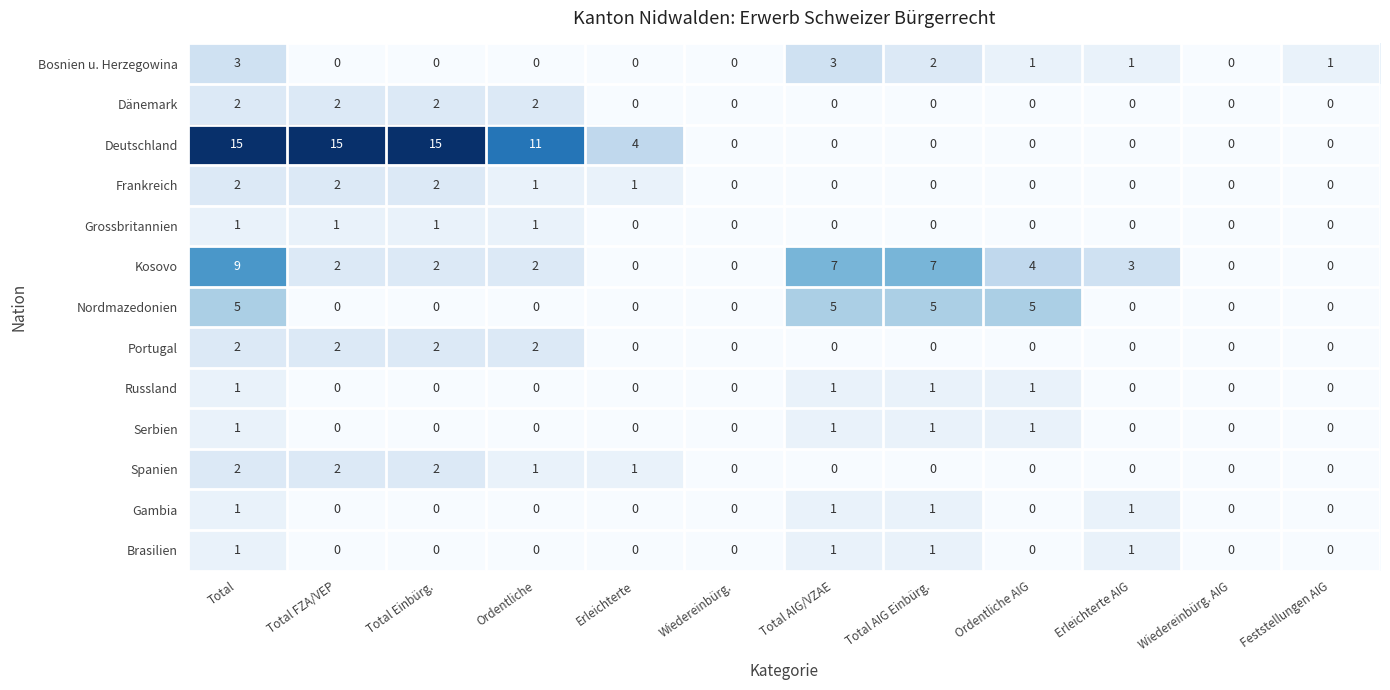

What is the total value across all series at Ordentliche?

20